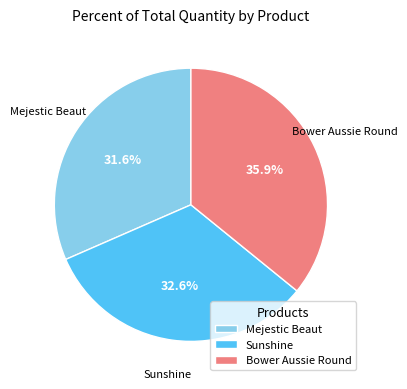

What percentage do Sunshine and Mejestic Beaut together represent?

64.1%